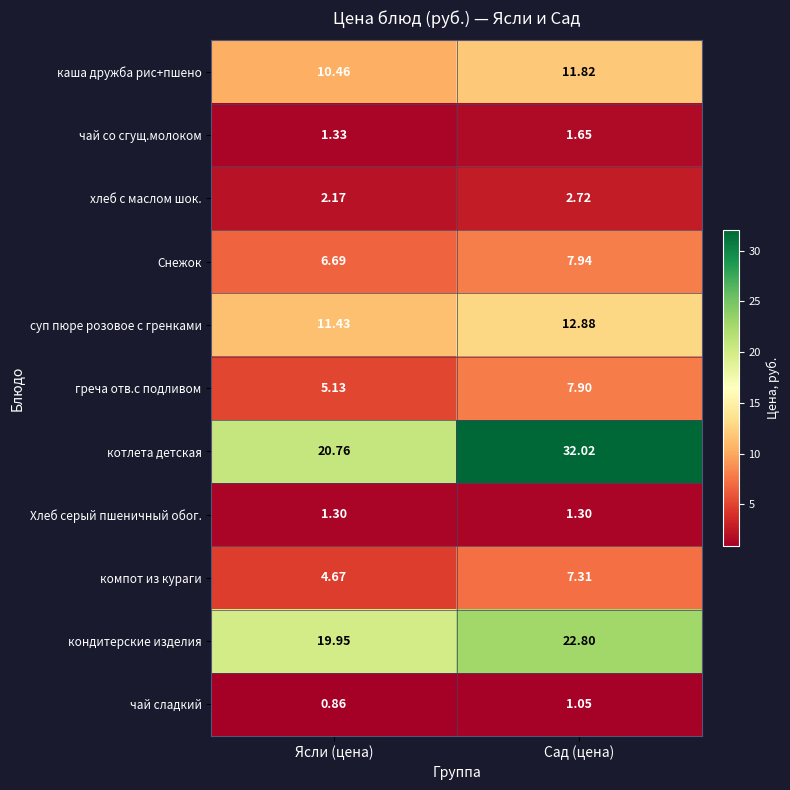

At which label does каша дружба рис+пшено first exceed 11?

Сад (цена)